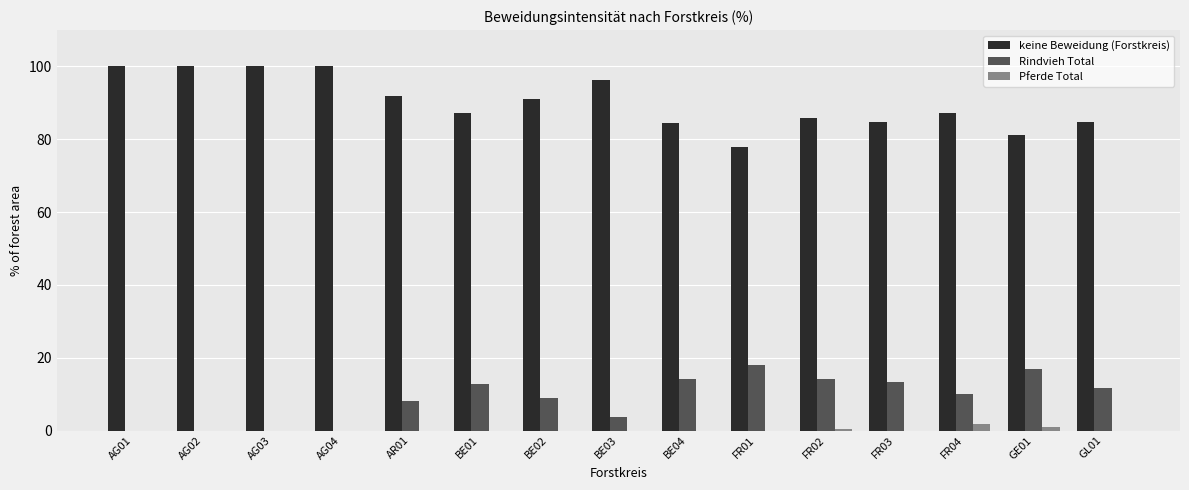

How many data points does each series have?

15